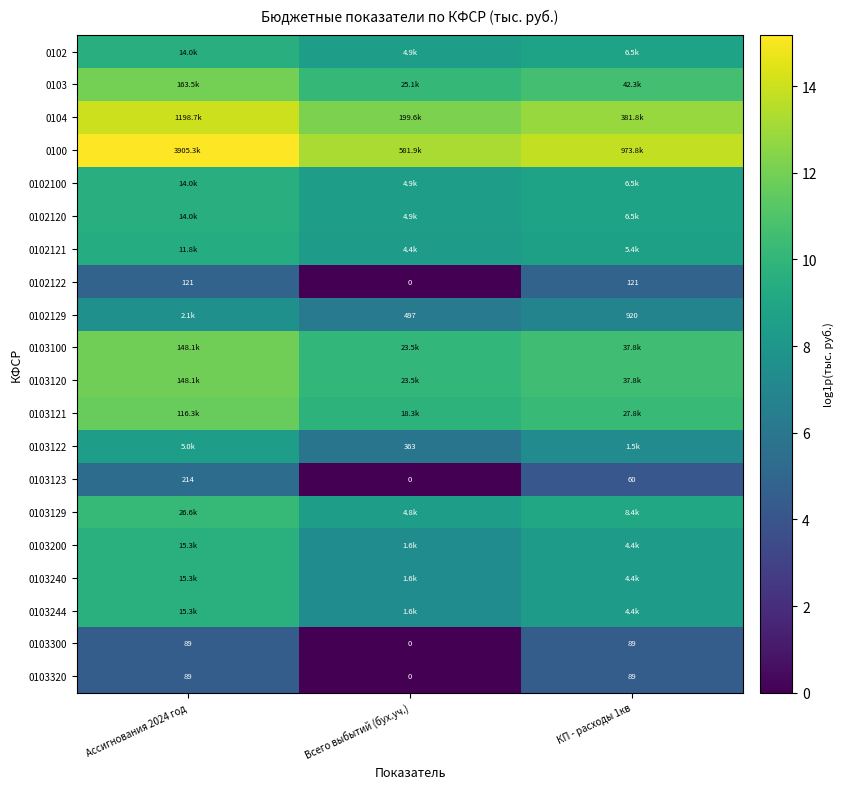

At which category is the sum across all series the highest?

Ассигнования 2024 год